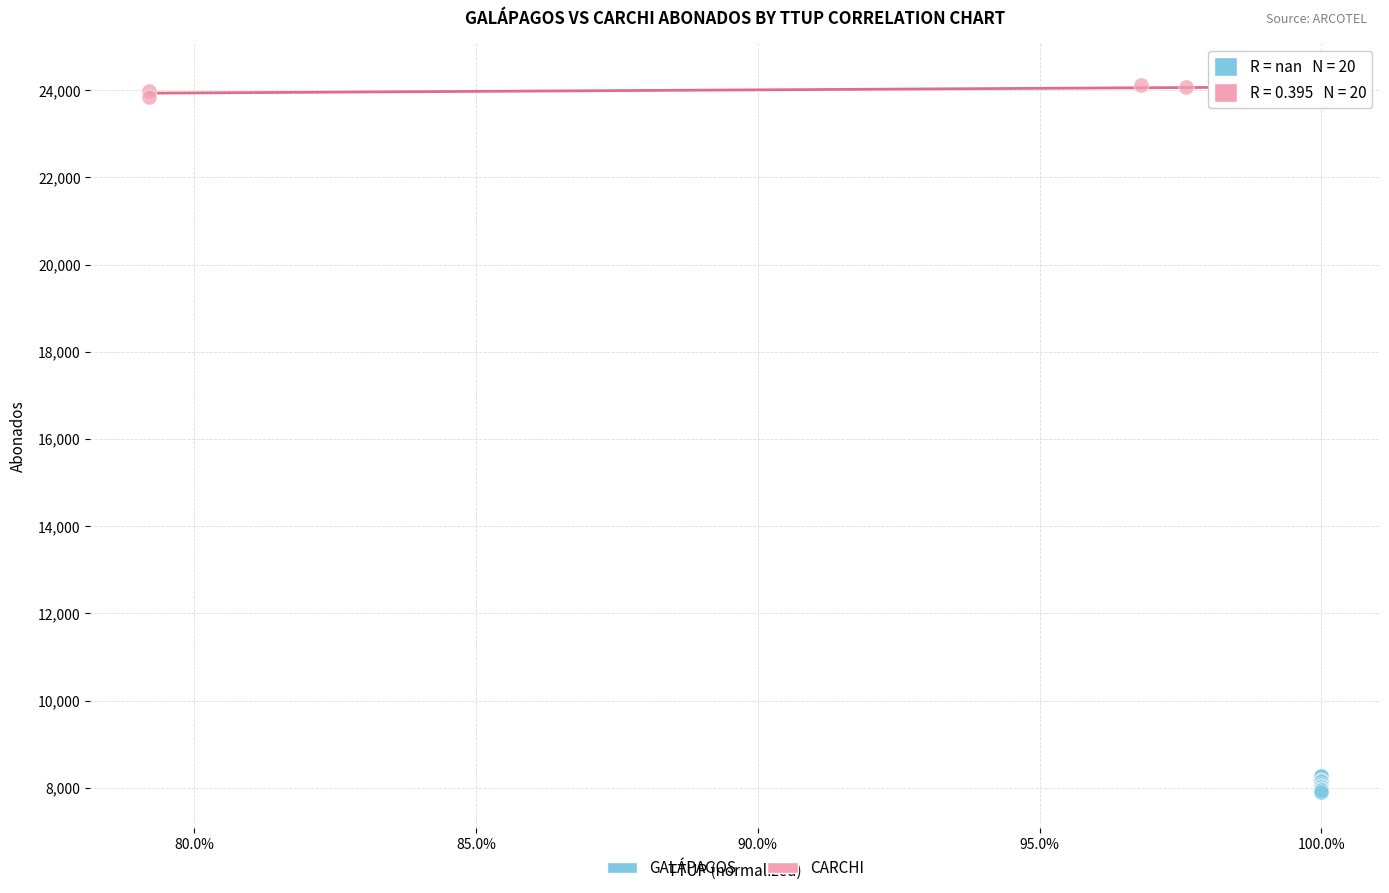

Which series contains the lowest Y value?

GALÁPAGOS